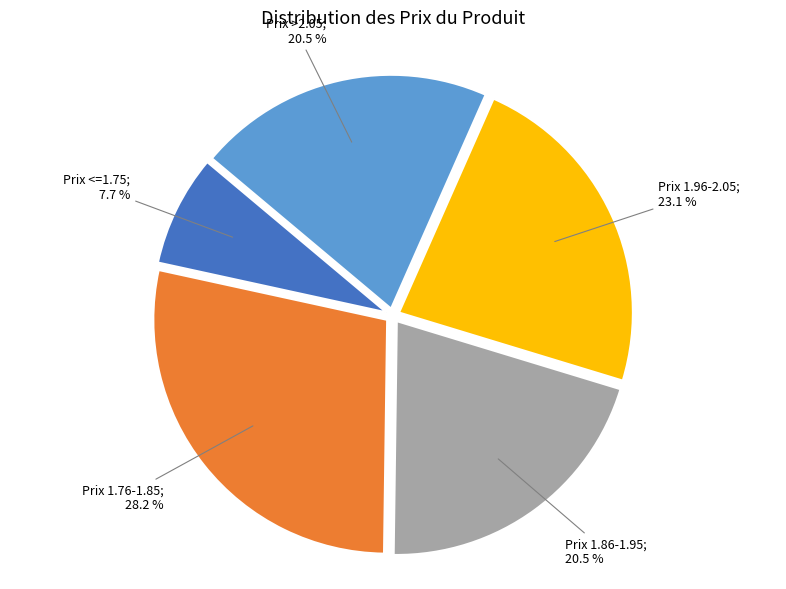

To the nearest percent, what is the difference between the largest and smallest slice percentages?

21%